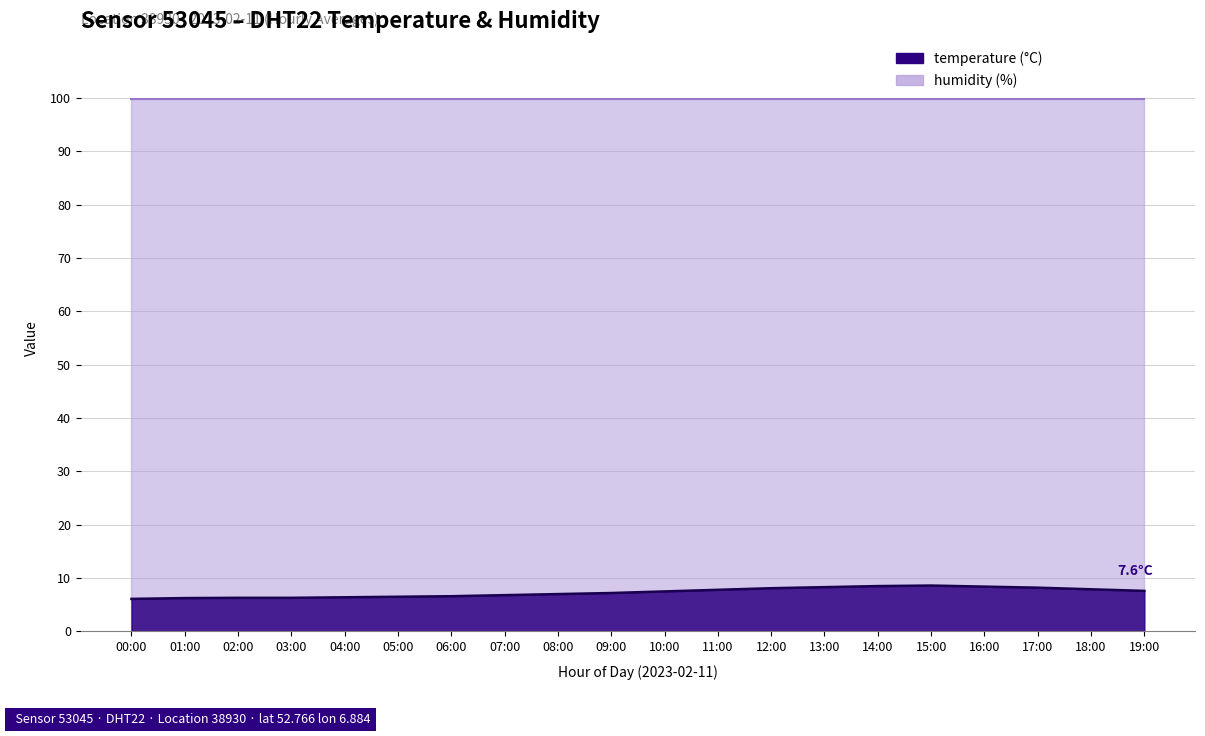

The chart shows a value of 5.2 at 16:00. True or false?

False